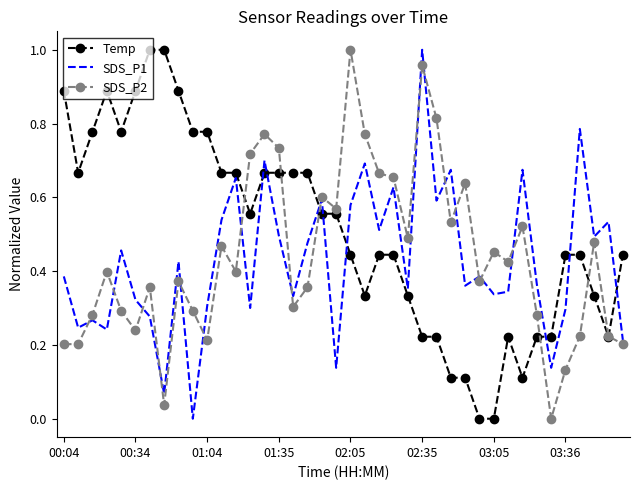

True or false: Temp and SDS_P1 intersect in this chart.

True